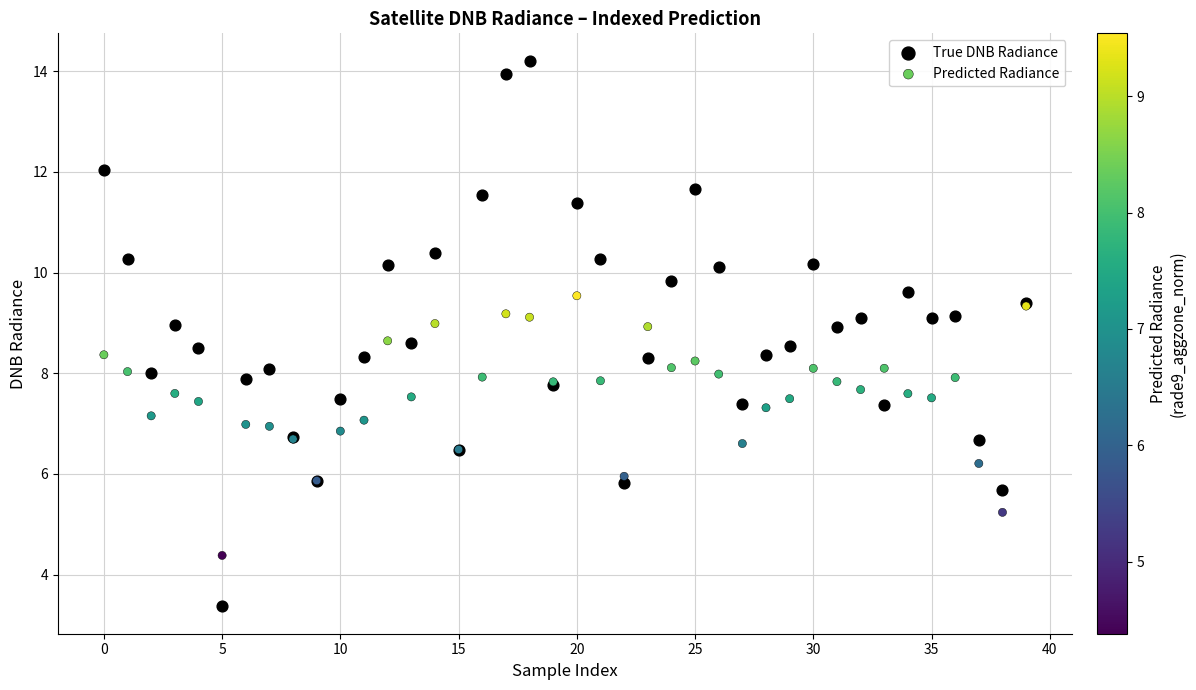

Which series has the widest spread of Y values?

True DNB Radiance